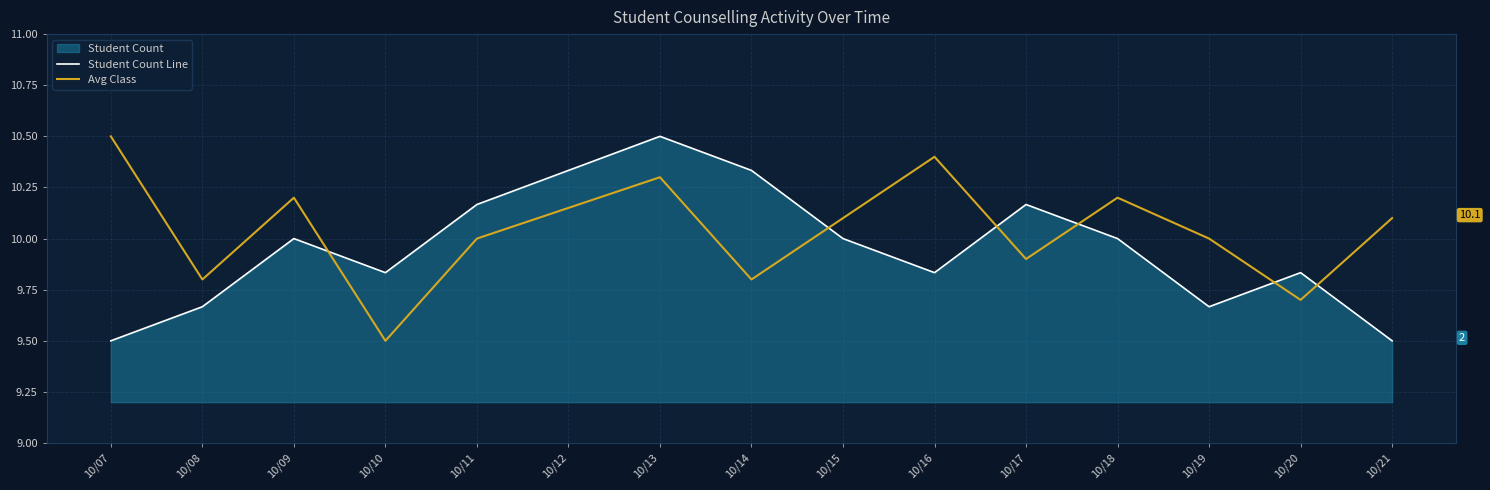

Which series changed the most between 10/07 and 10/08?

Avg Class